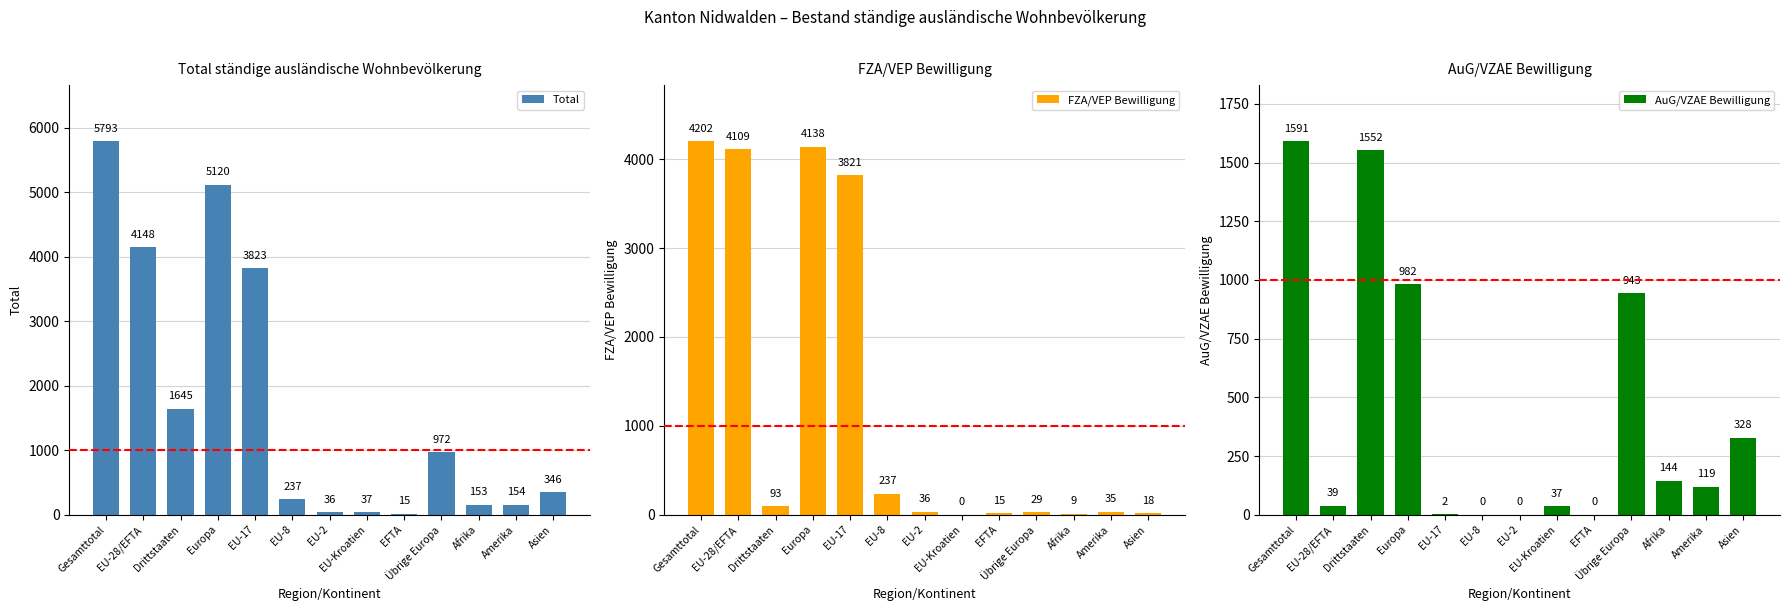

What is the total value across all series at Drittstaaten?

3290